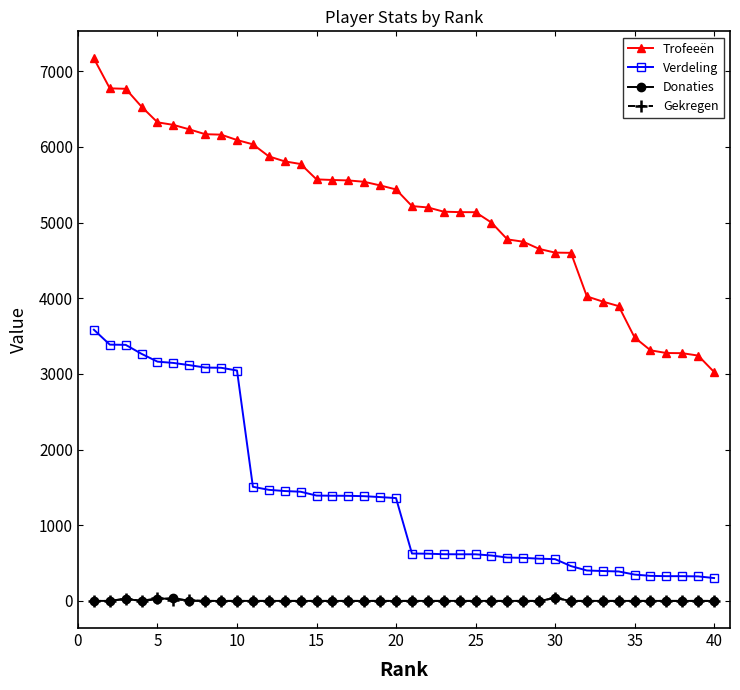

What are all the series names shown in the legend?

Trofeeën, Verdeling, Donaties, Gekregen